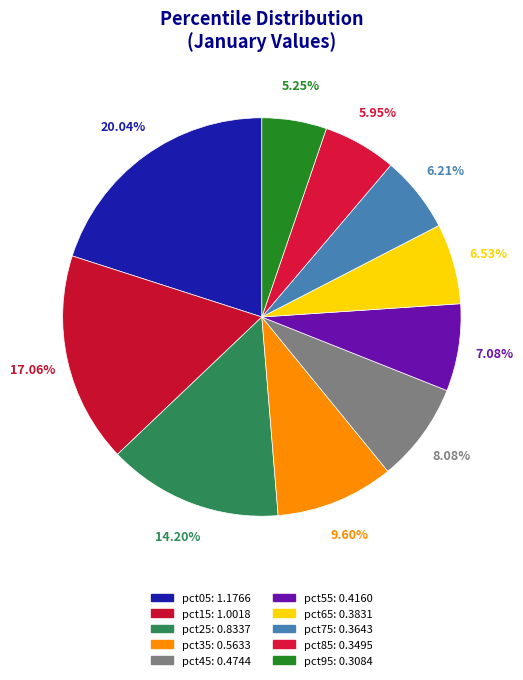

Count the number of slices in the pie.

10